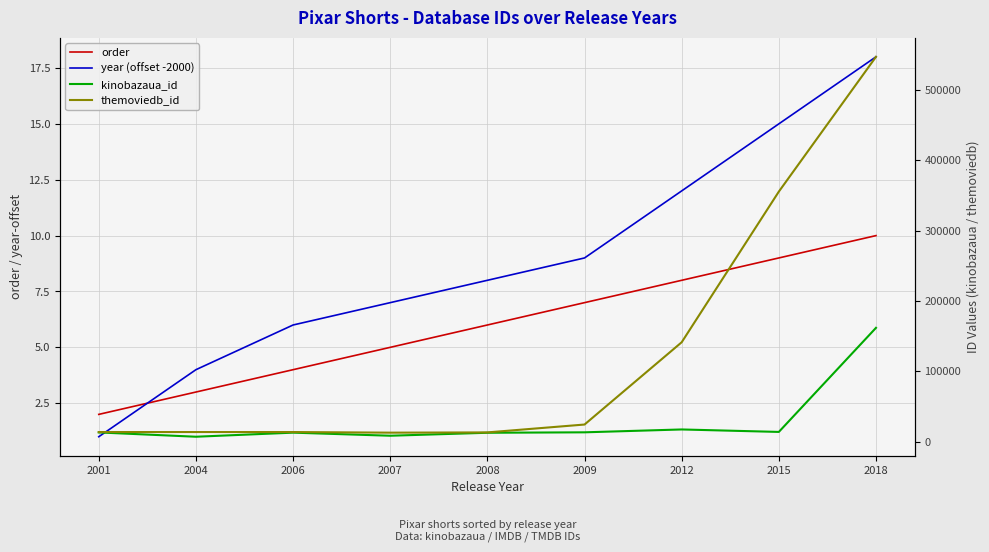

How many categories are shown in the chart?

9